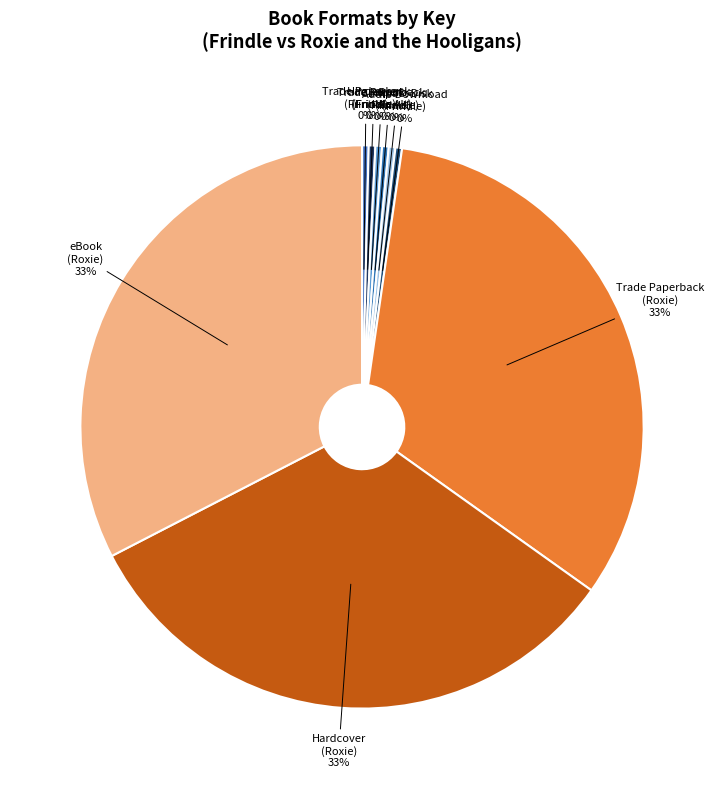

Which category has the smallest portion of the pie?

Trade Paperback (Frindle)